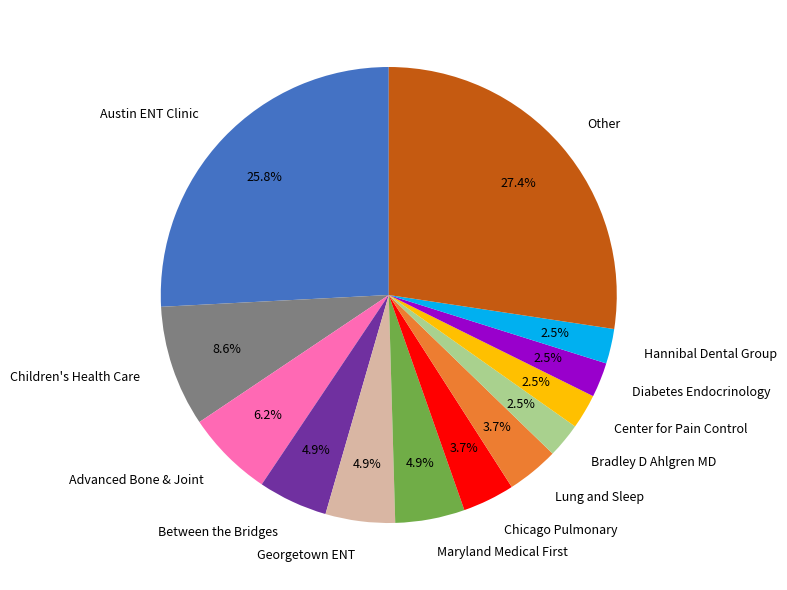

Which category has the biggest portion of the pie?

Other